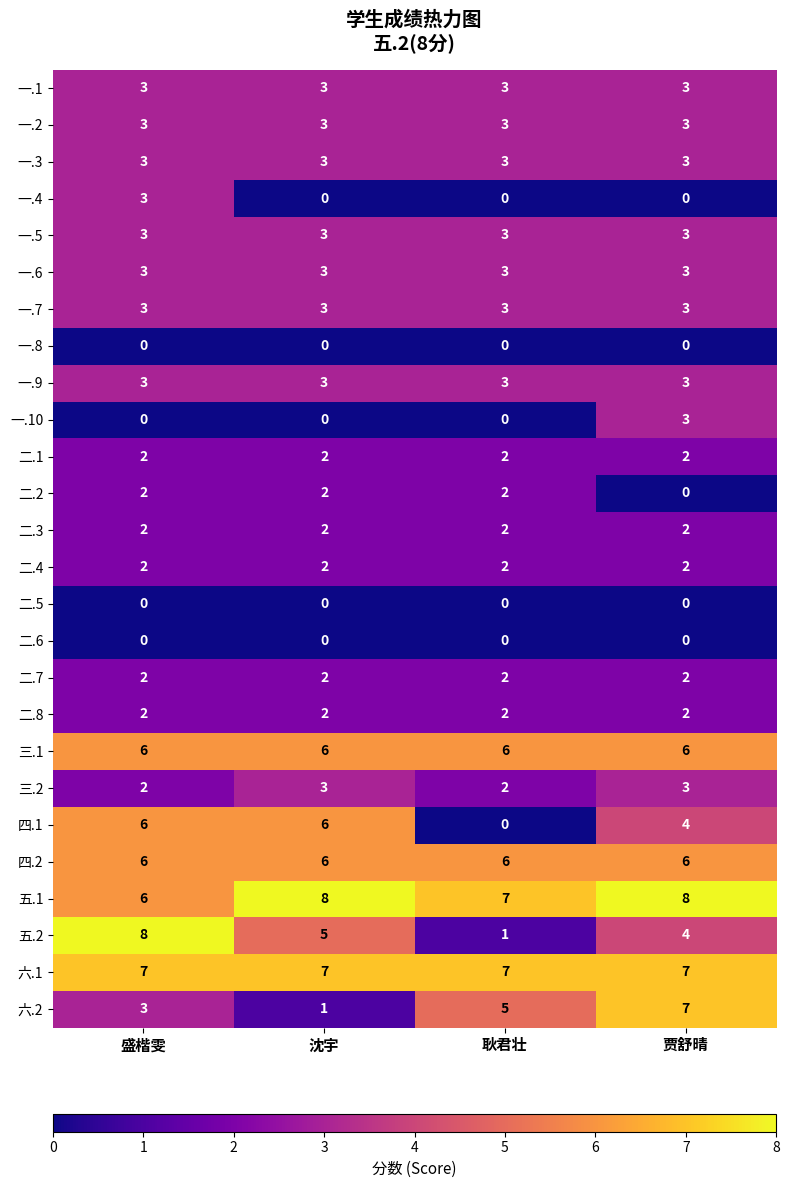

The value of 二.2 at 贾舒晴 is 1. True or false?

False